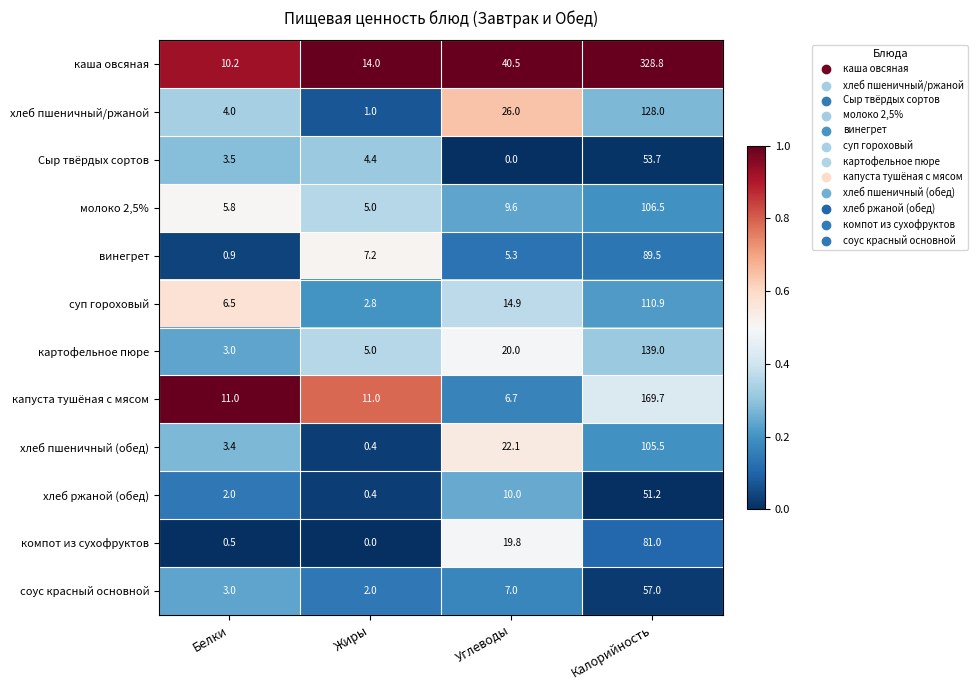

How many data points in Сыр твёрдых сортов are less than 4?

2